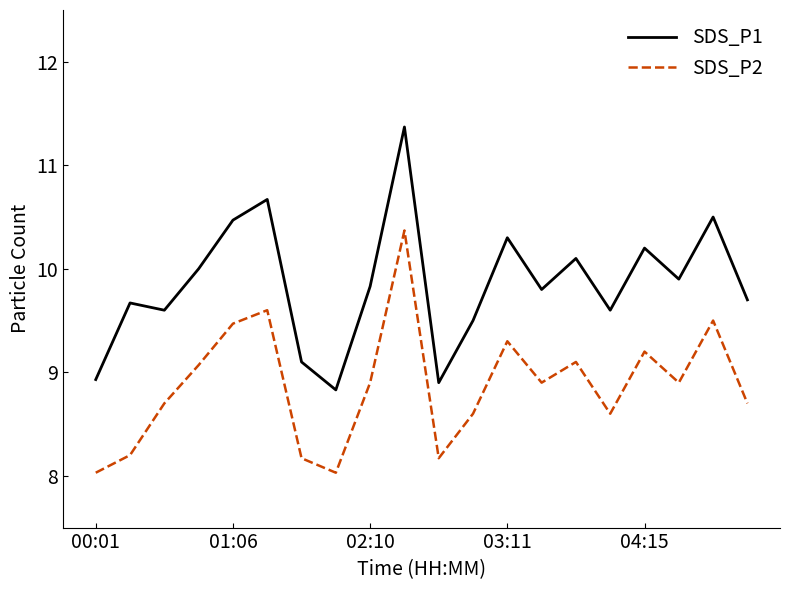

How many series are shown in this chart?

2